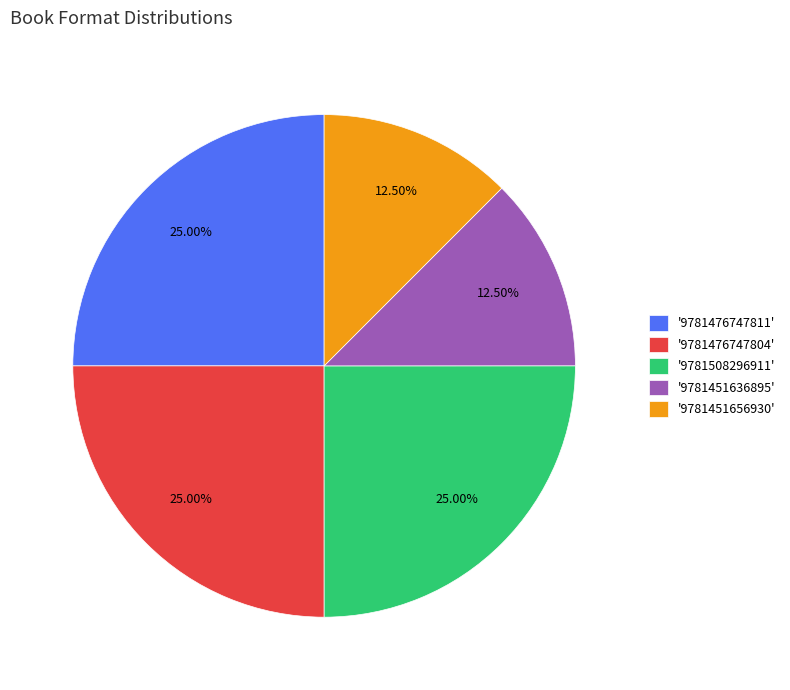

Approximately how many times larger is the value at '9781451656930' compared to '9781508296911'?

0.5